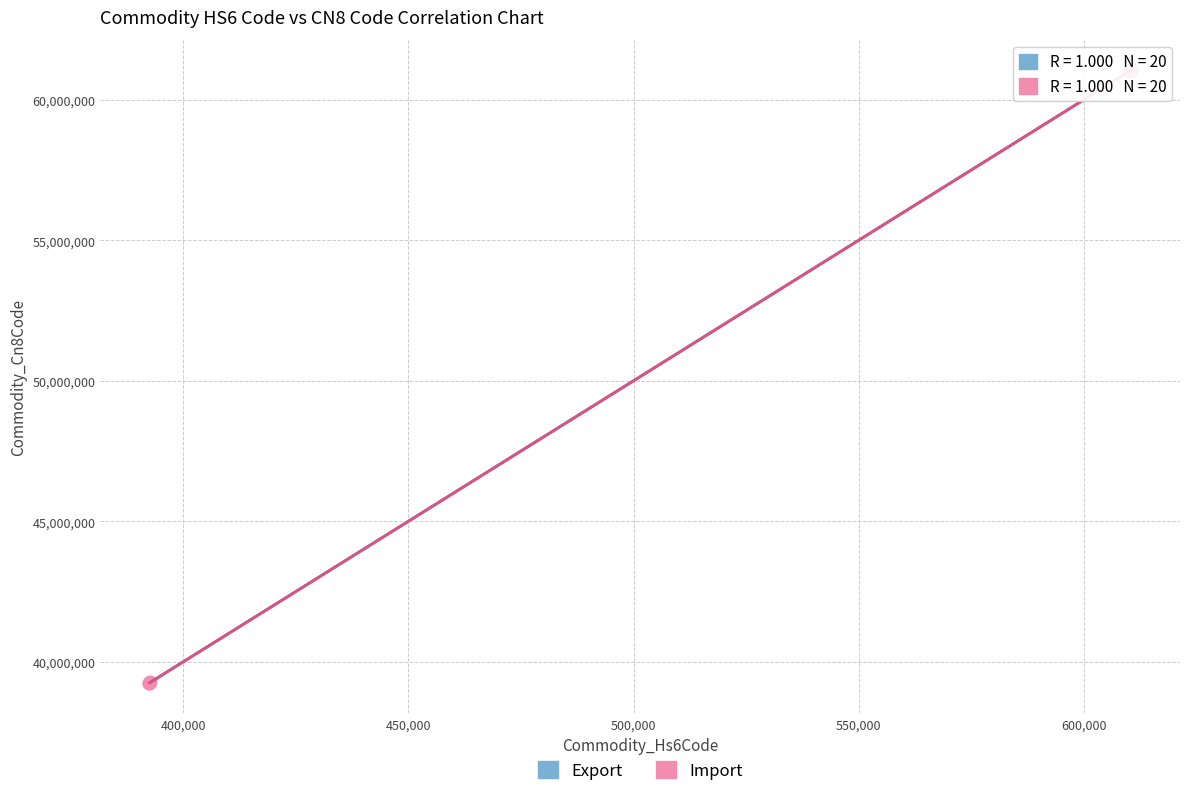

Which series has the widest spread of Y values?

Import